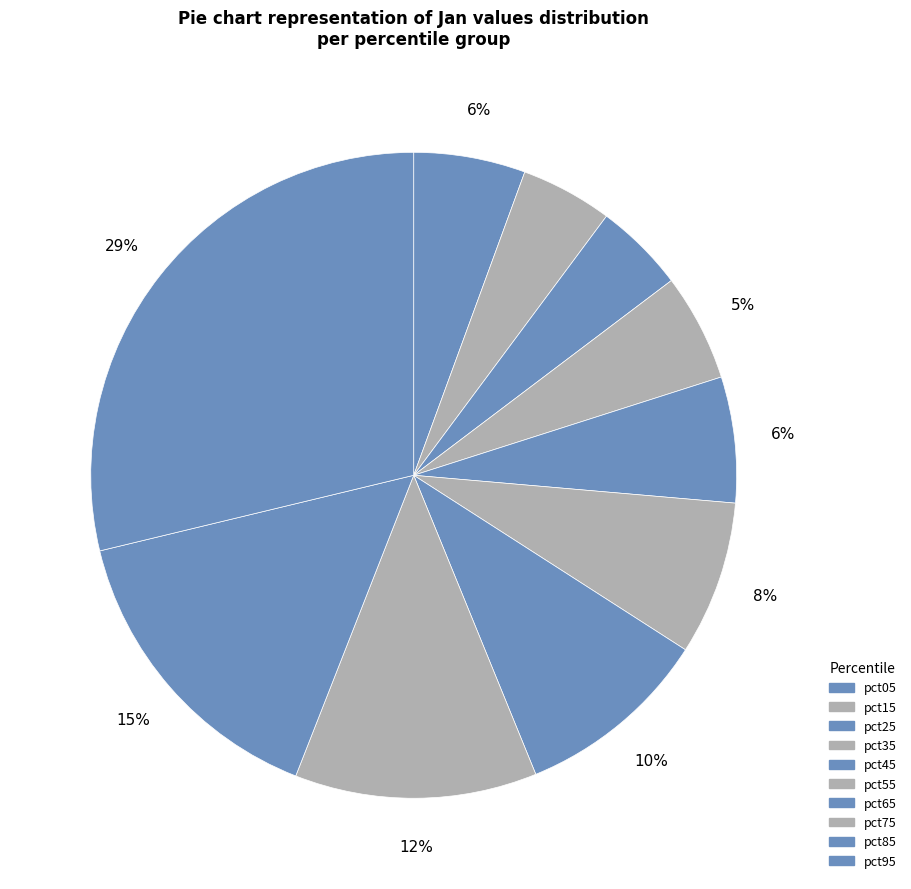

To the nearest percent, what is the average slice percentage?

10%